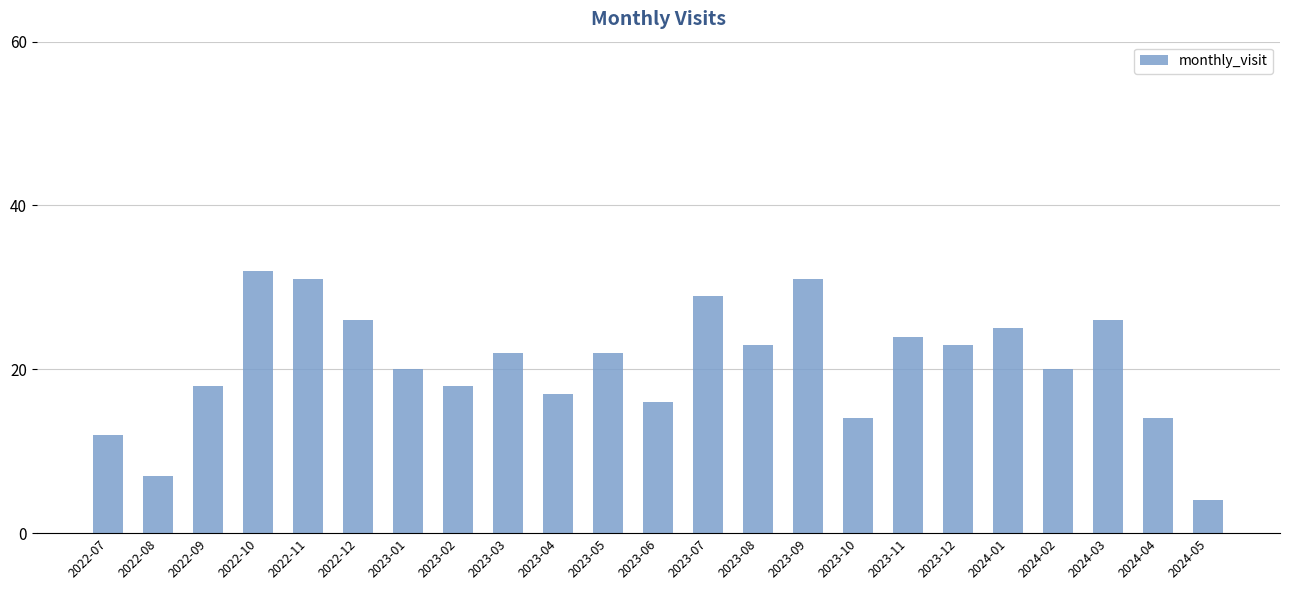

Is it true that the value at 2022-07 is 12?

True